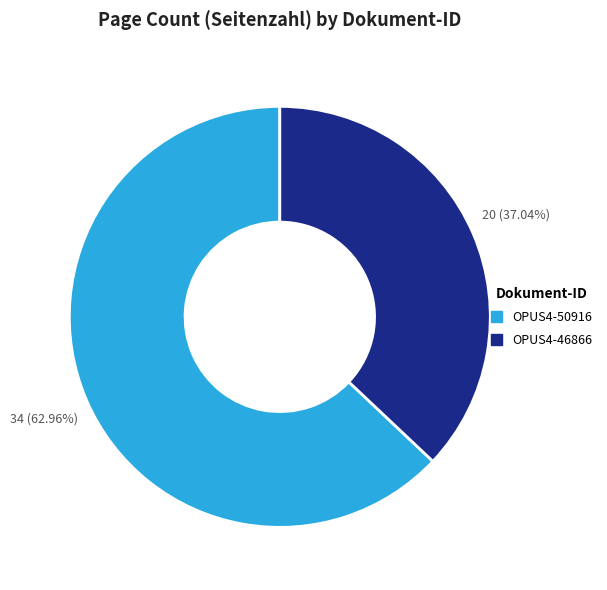

Does OPUS4-46866 represent more than half of the total?

No